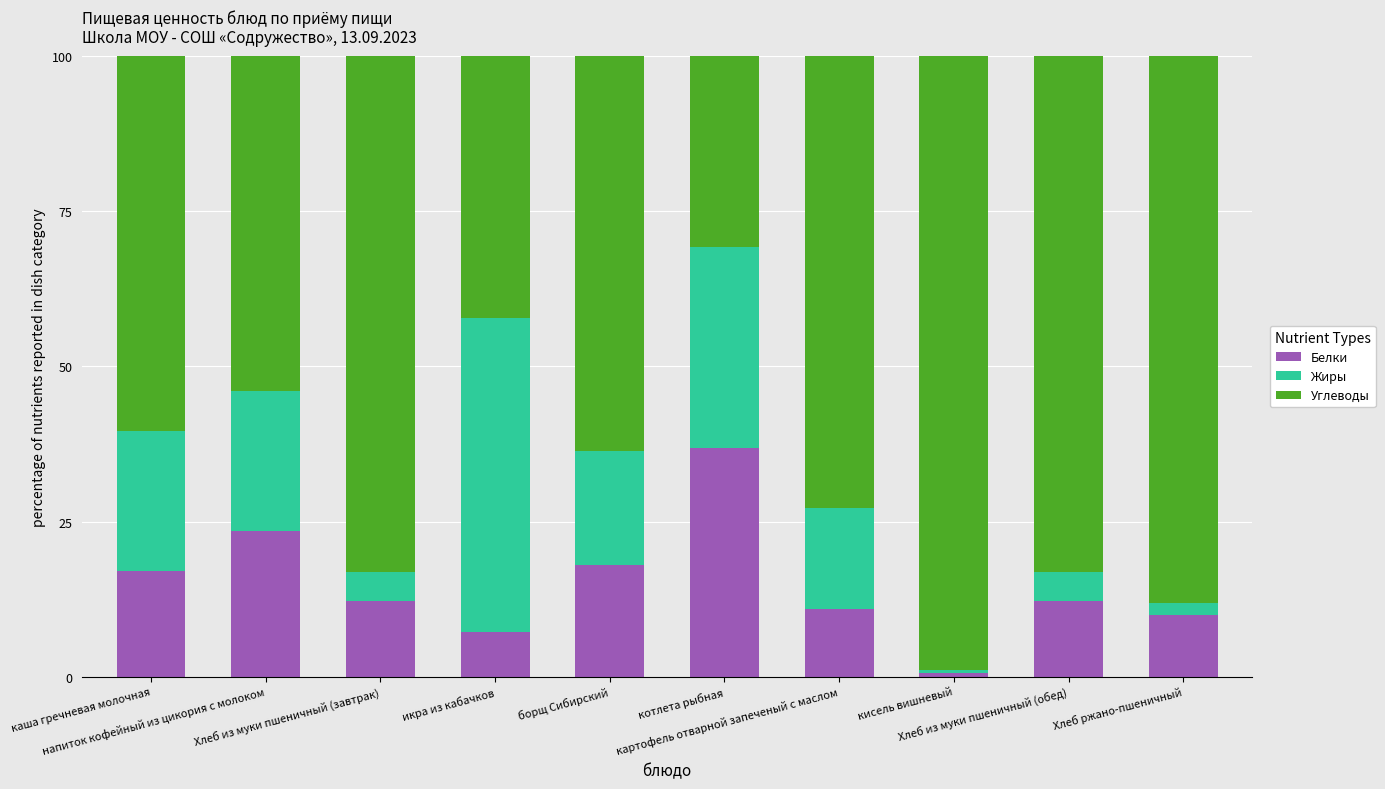

What is the highest value of the Белки series?

36.8